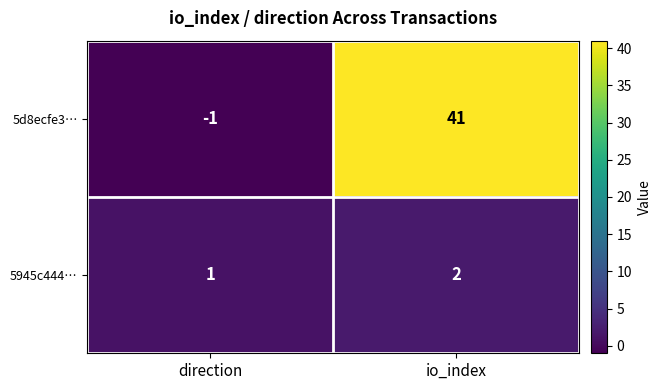

At which category is the sum across all series the highest?

io_index